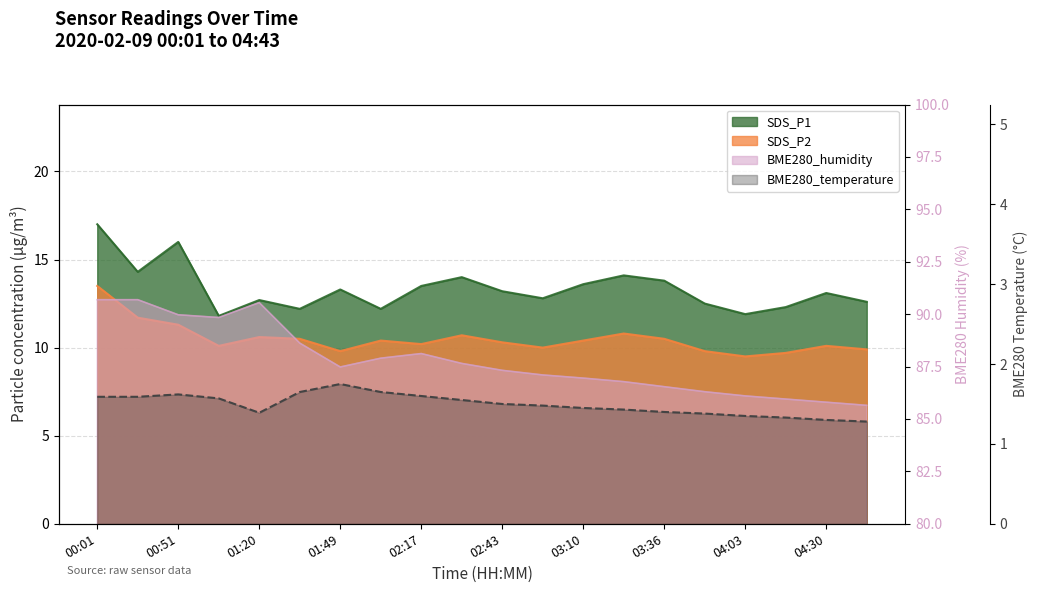

The value at 04:03 is 0.8. True or false?

False